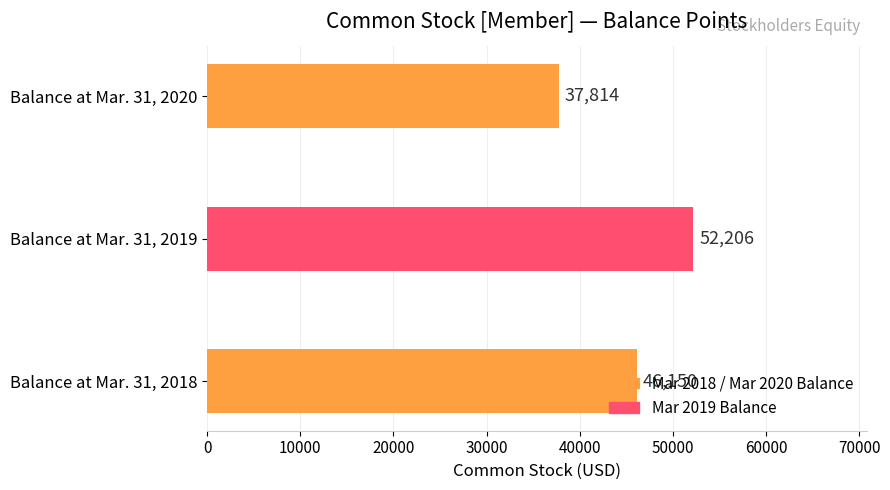

What is the average value?

45390